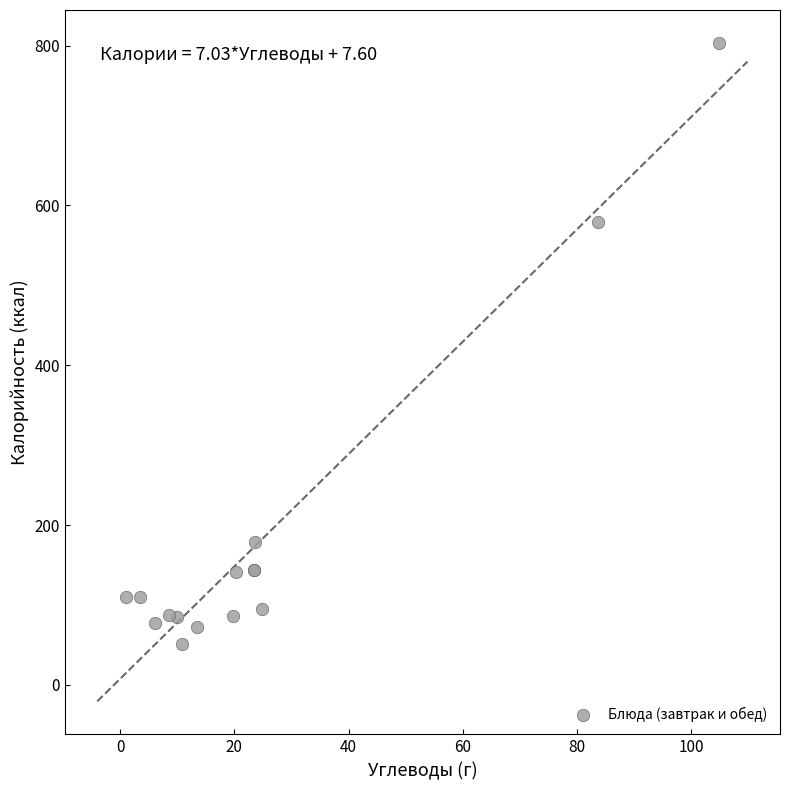

What Y value in the scatter plot is closest to 427?

579.0